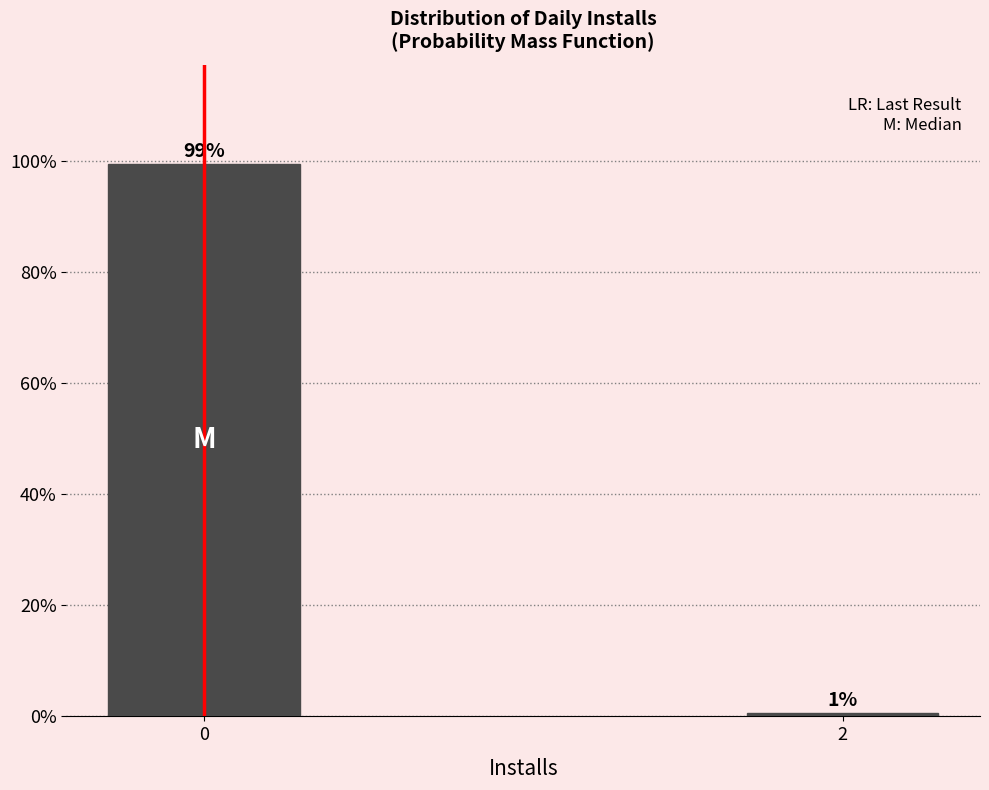

The chart shows a value of 64.3 at 0. True or false?

False